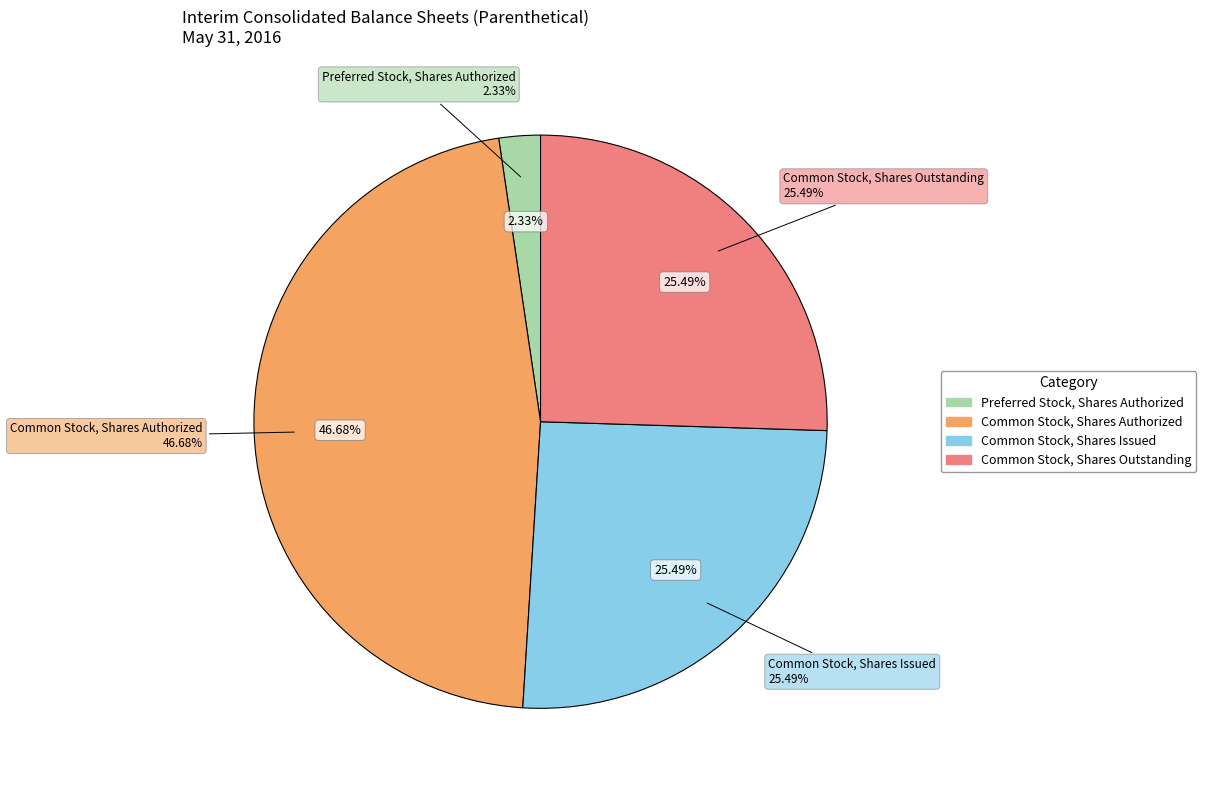

What is the total percentage of Common Stock, Shares Authorized and Preferred Stock, Shares Authorized?

49.0%